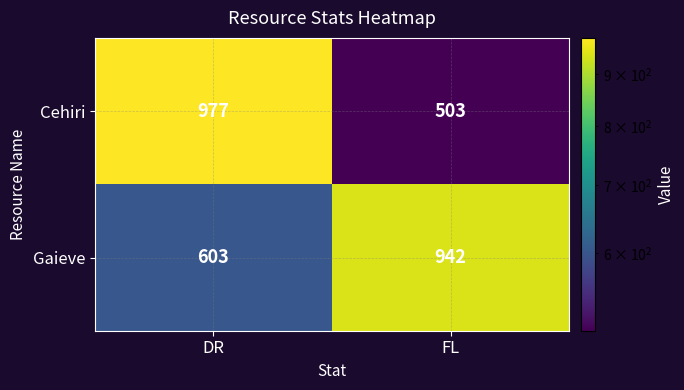

What is the spread (max minus min) of values at DR?

374